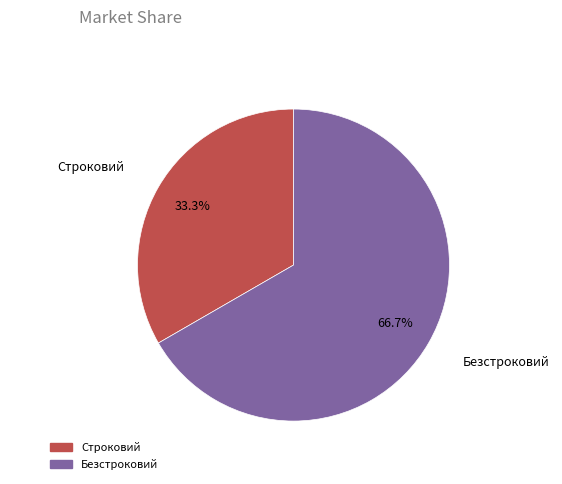

Which slice is the smallest?

Строковий